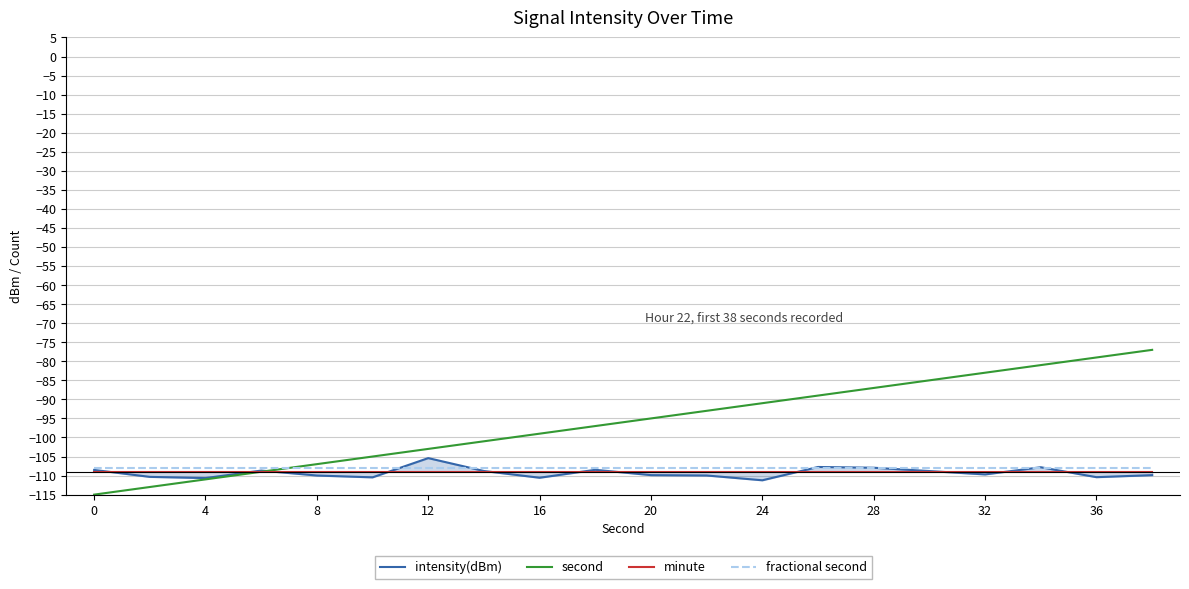

What is the maximum value shown in the chart?

-77.0